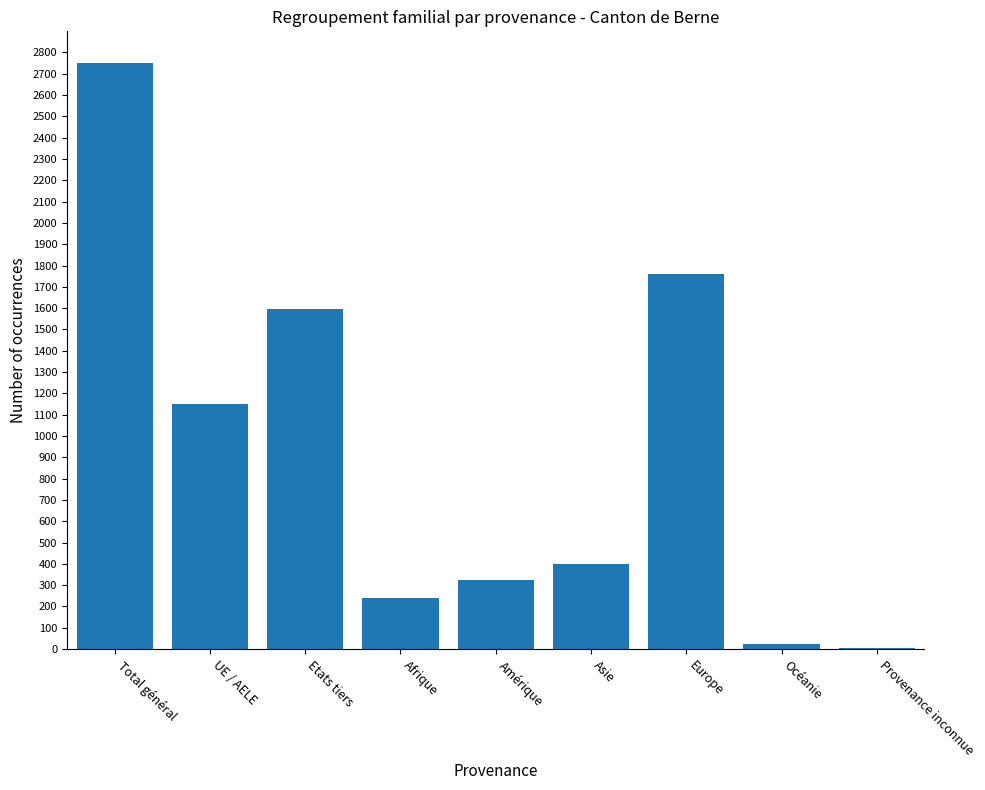

What is the maximum value shown in the chart?

2749